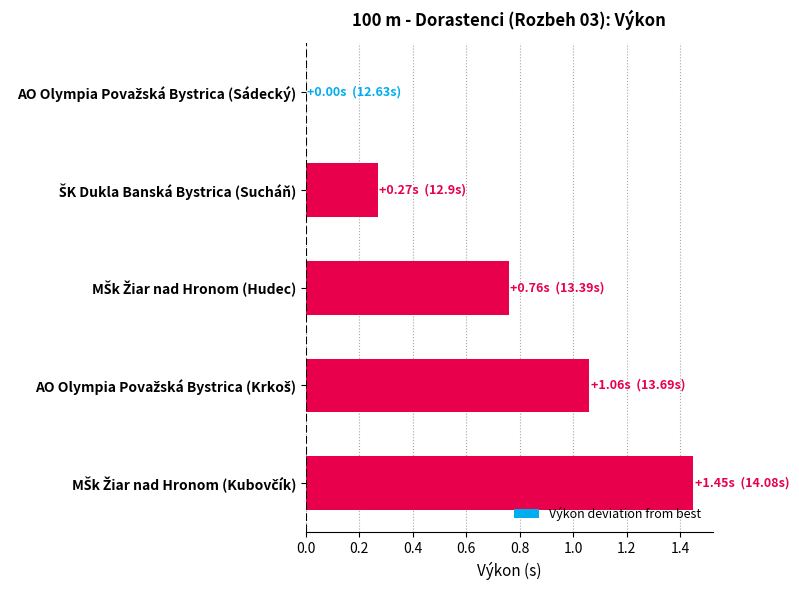

Count the number of categories in the chart.

5